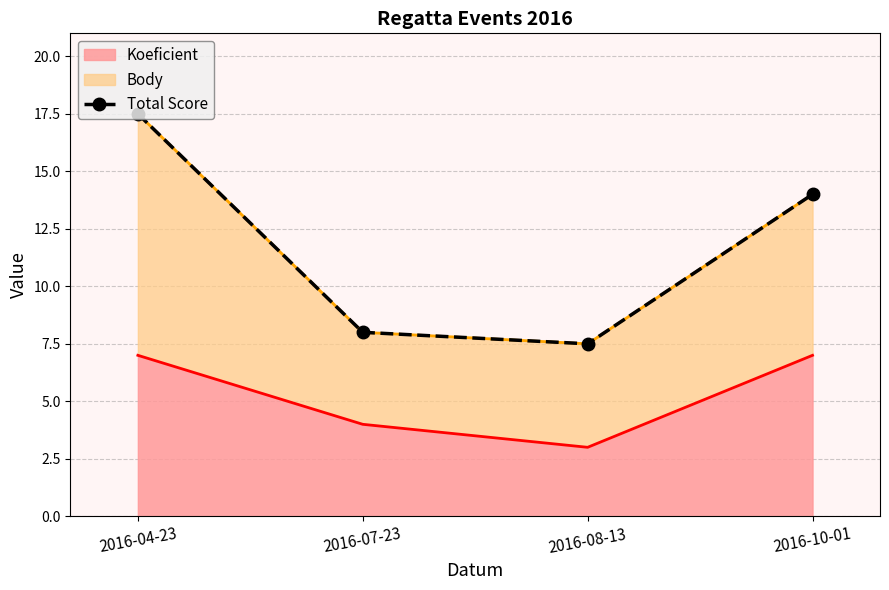

At which label does the data first exceed 14?

2016-04-23